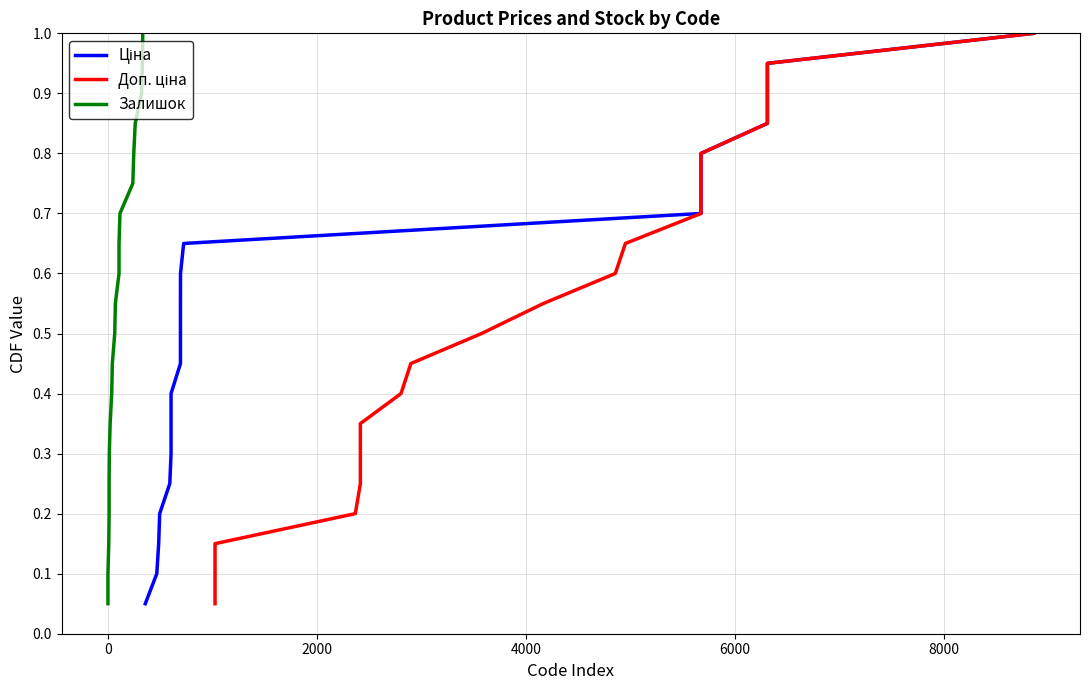

True or false: Доп. ціна and Ціна cross at least once.

False